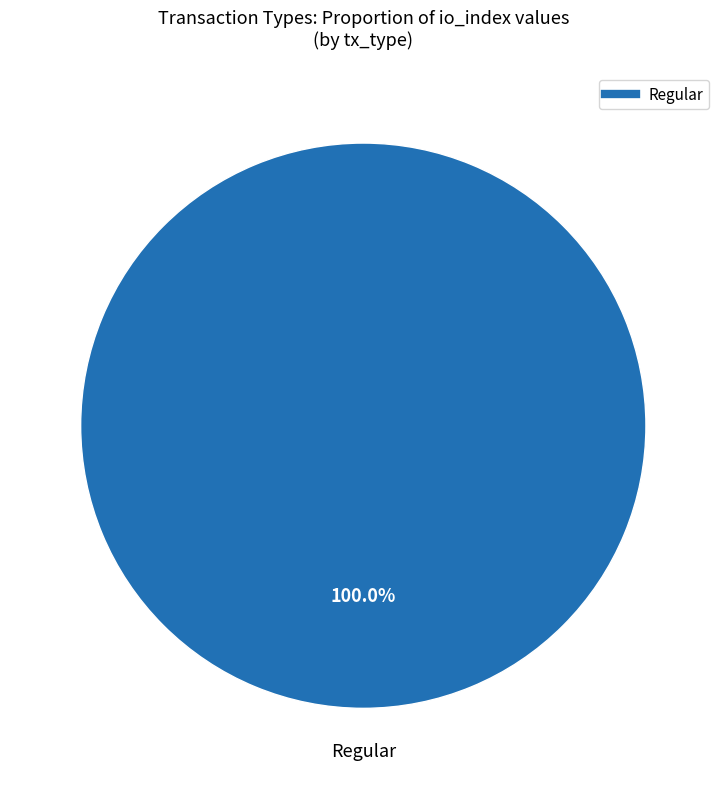

Is there any slice that represents more than half of the pie?

Yes